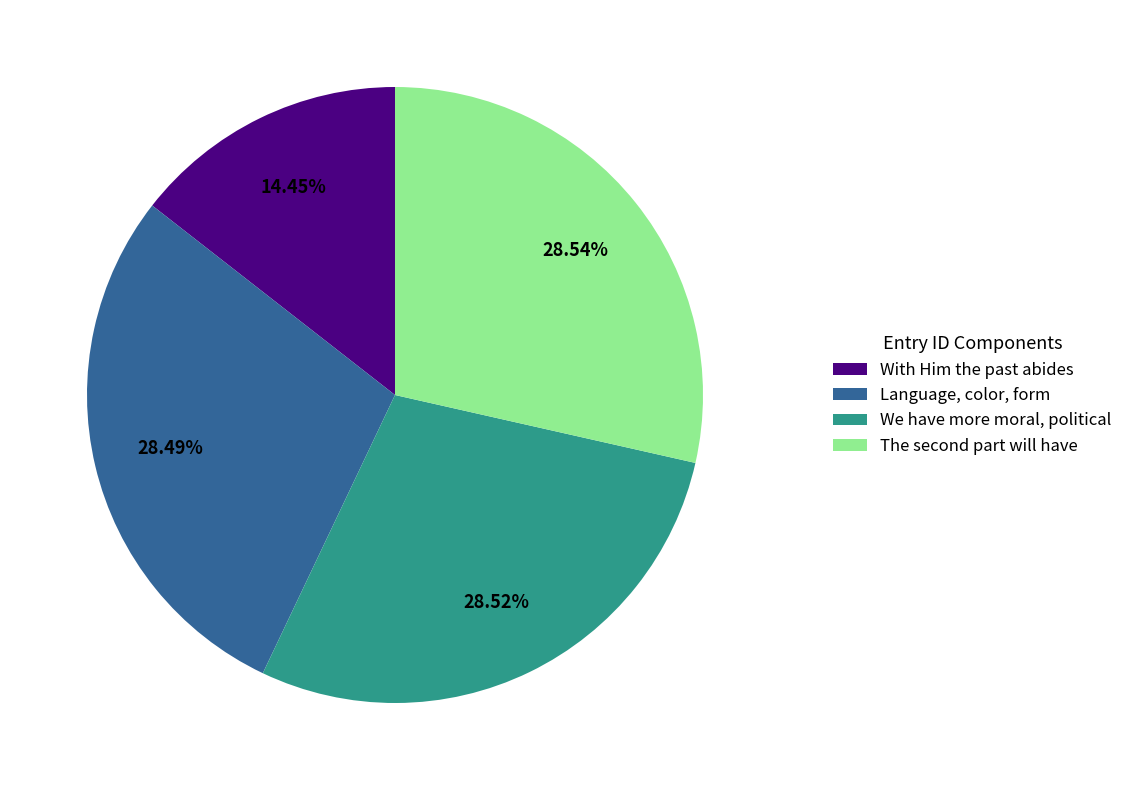

Is it true that With Him the past abides is 22% of the pie?

False